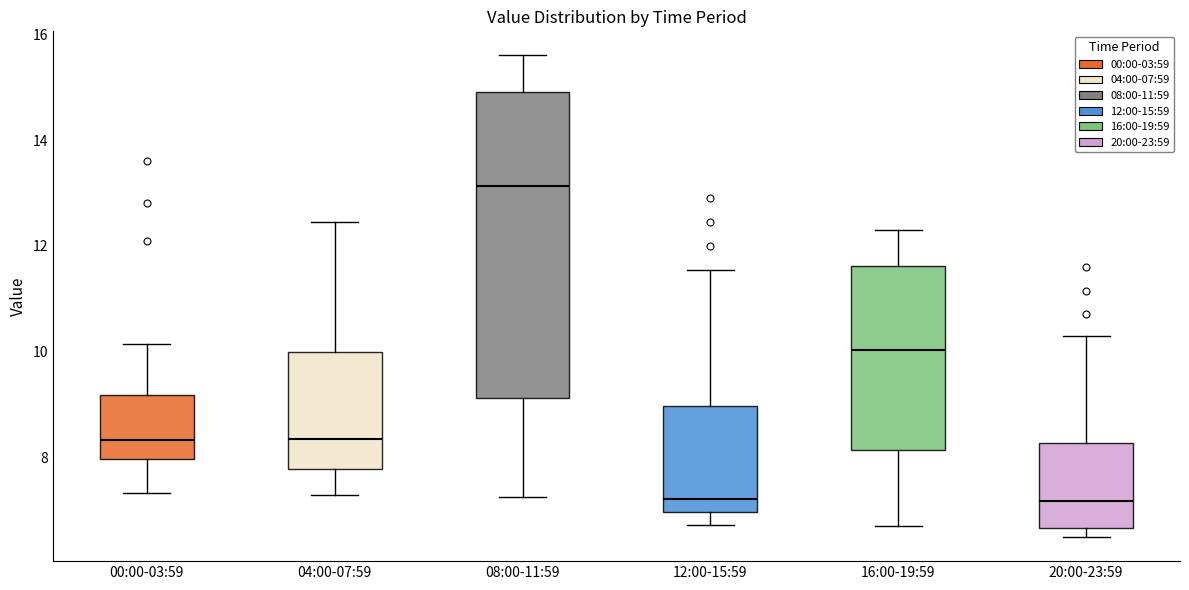

Which box is the tallest, from its lower edge to its upper edge?

08:00-11:59